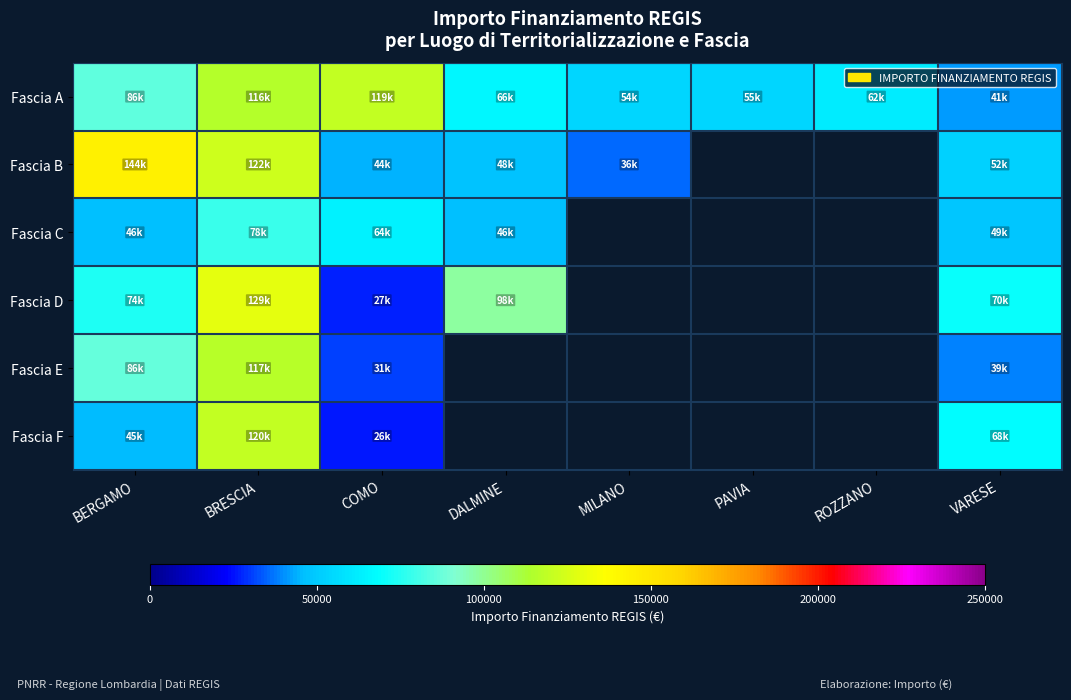

Which label corresponds to the largest value in the chart?

BERGAMO